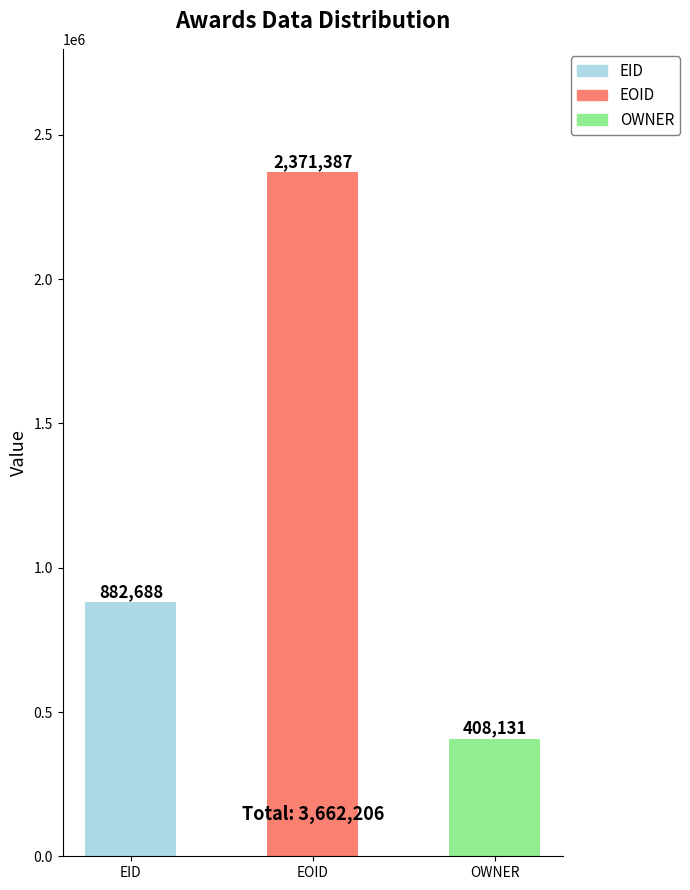

What is the difference between the maximum and minimum values?

1963256